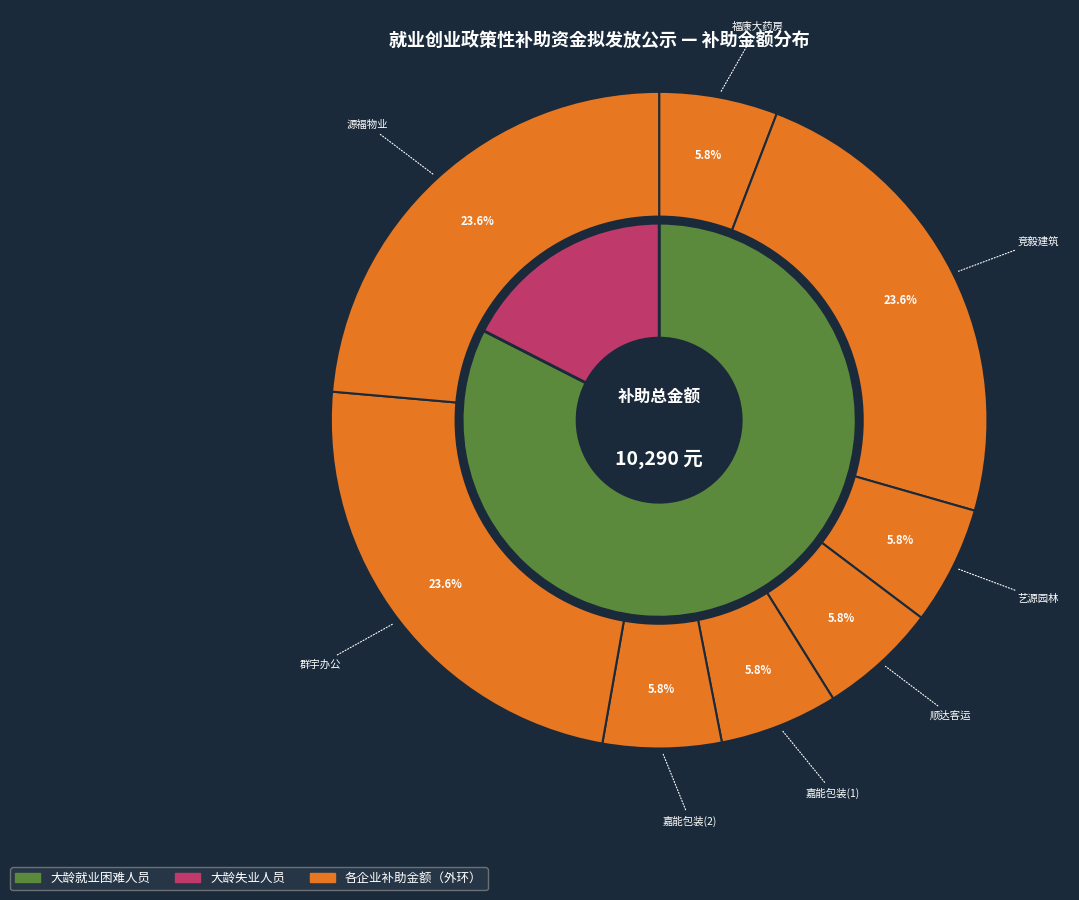

To the nearest percent, what percentage of the pie is 乳源瑶族自治县嘉能纸制包装箱有限公司(1)?

6%